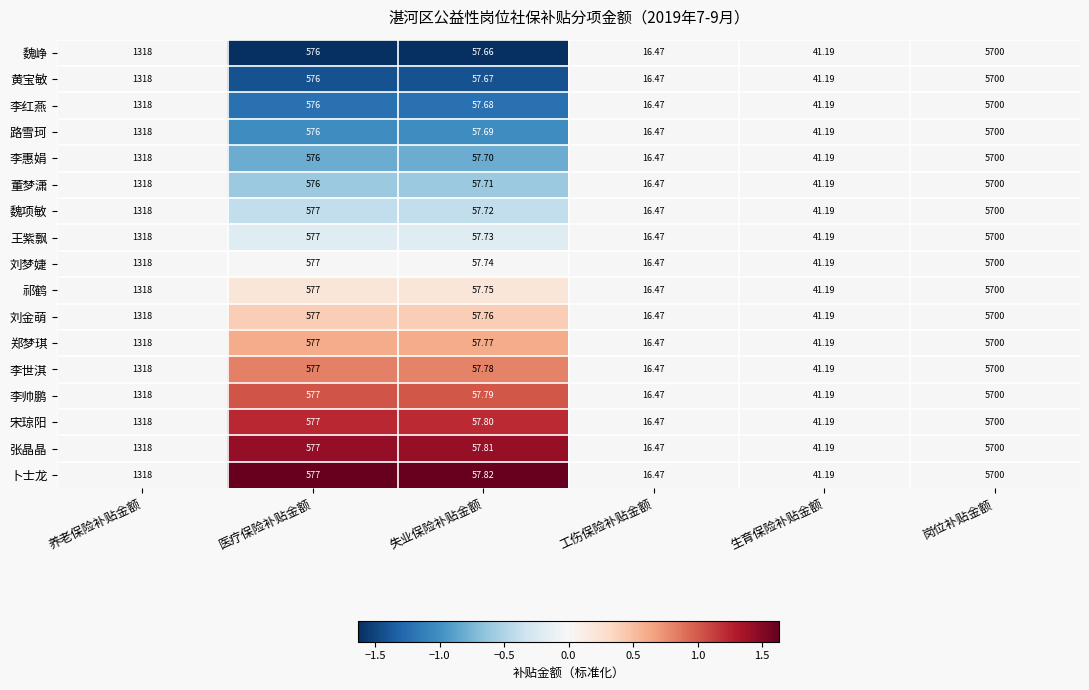

Which category has the highest value across all series?

岗位补贴金额